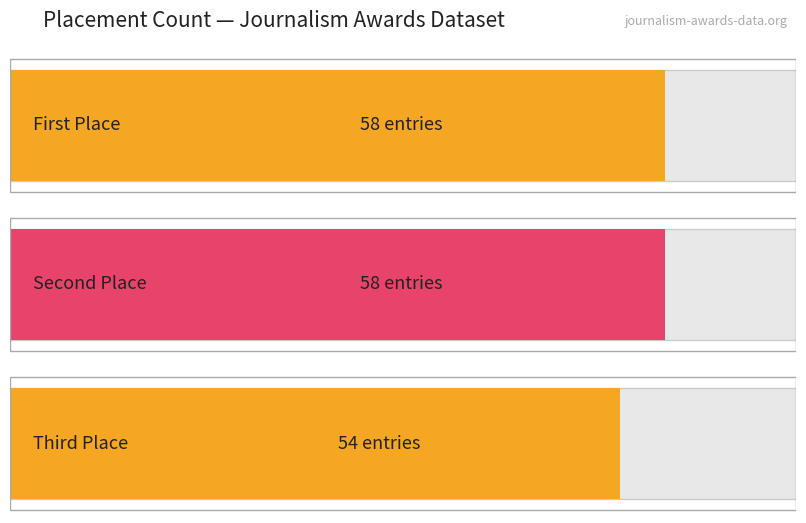

What is the average value of the First Place series?

58